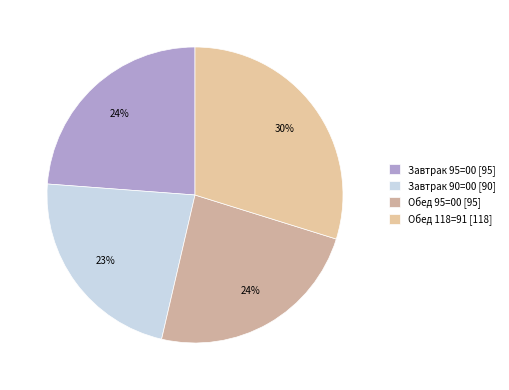

Count the number of slices in the pie.

4